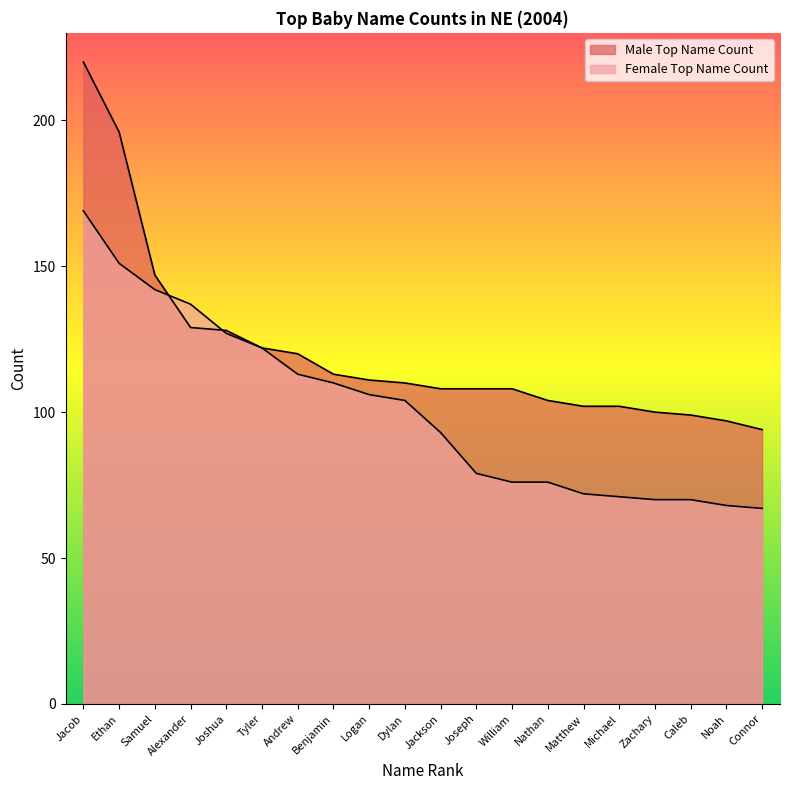

Which series ends up on top after the final intersection of Female Top Name Count and Male Top Name Count?

Male Top Name Count